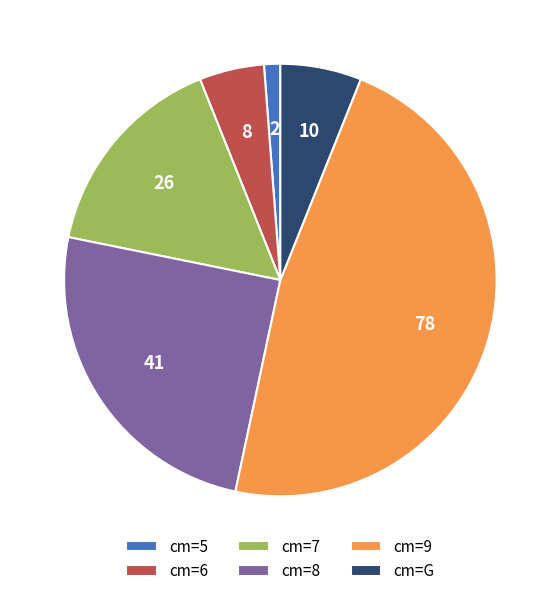

Which category has the biggest portion of the pie?

cm=9